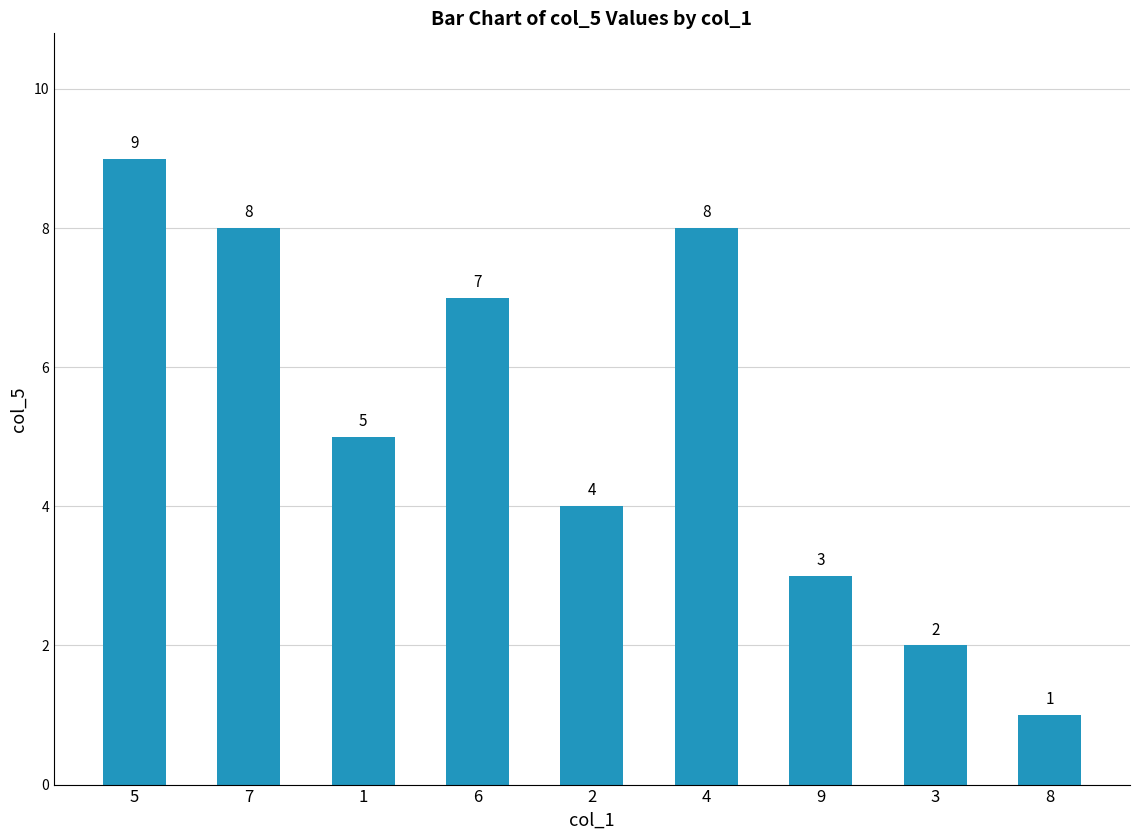

What is the difference between the maximum and minimum values?

8